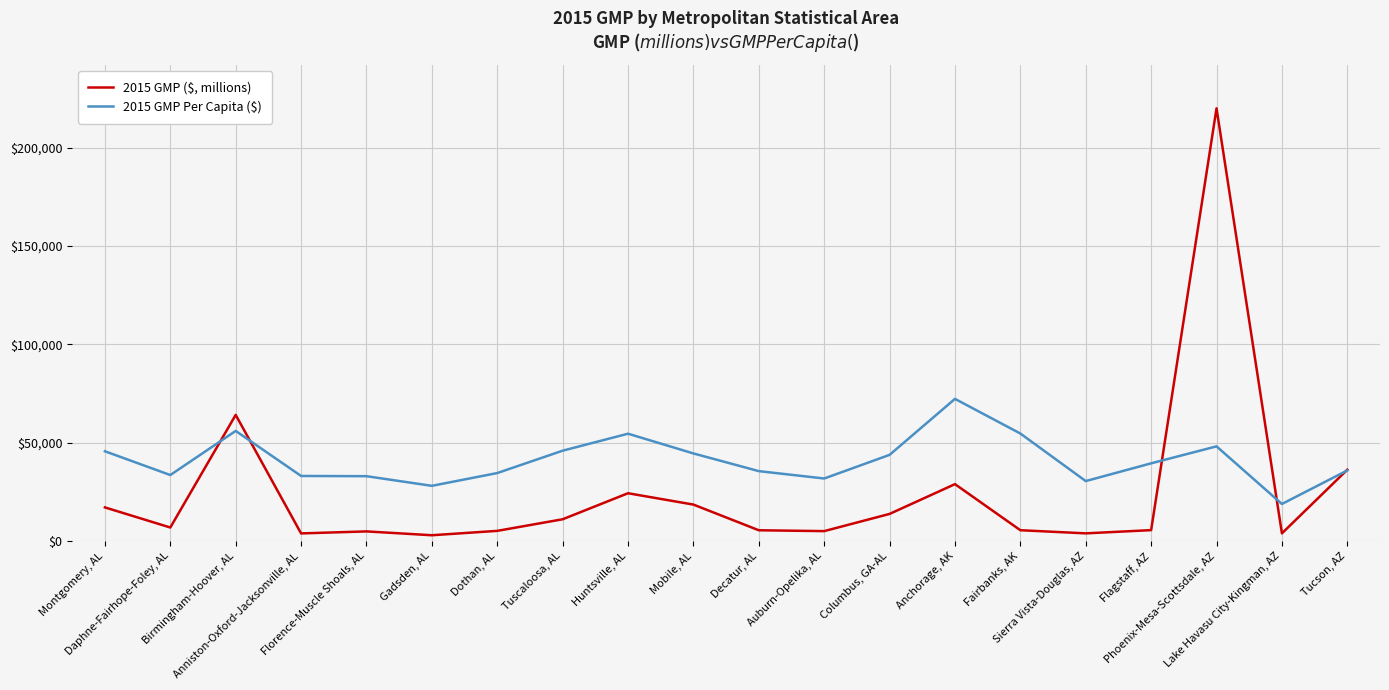

What is the maximum value for 2015 GMP ($, millions)?

219968.0